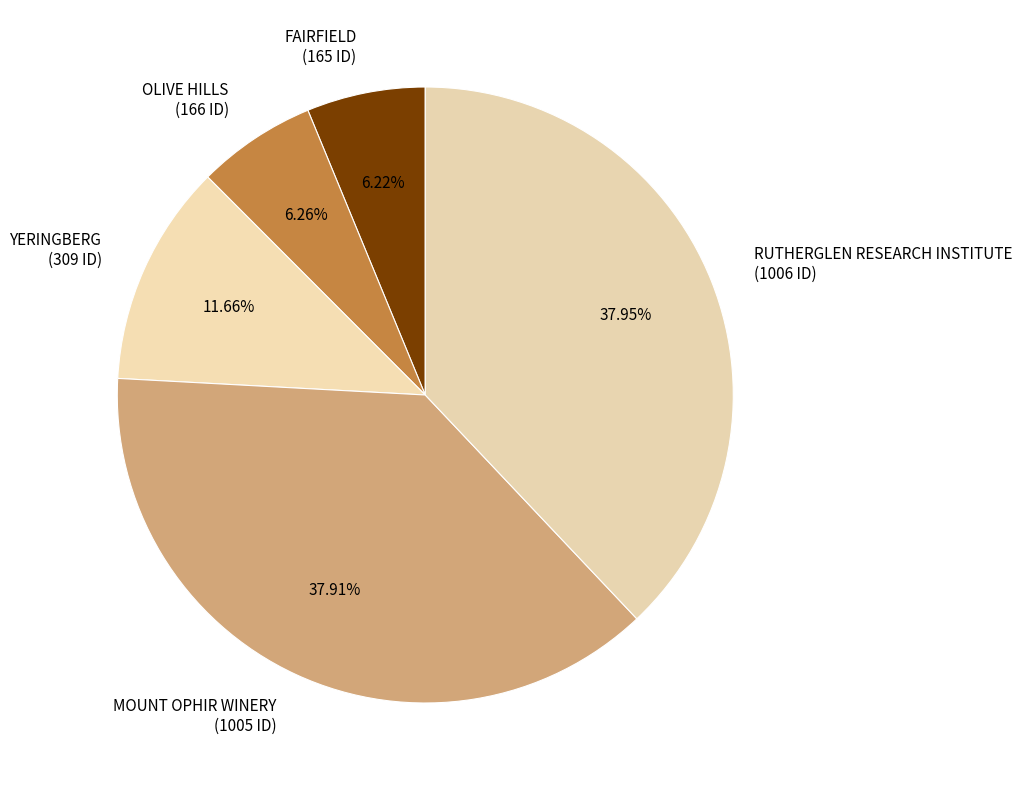

Which has a higher value, RUTHERGLEN RESEARCH INSTITUTE or YERINGBERG?

RUTHERGLEN RESEARCH INSTITUTE